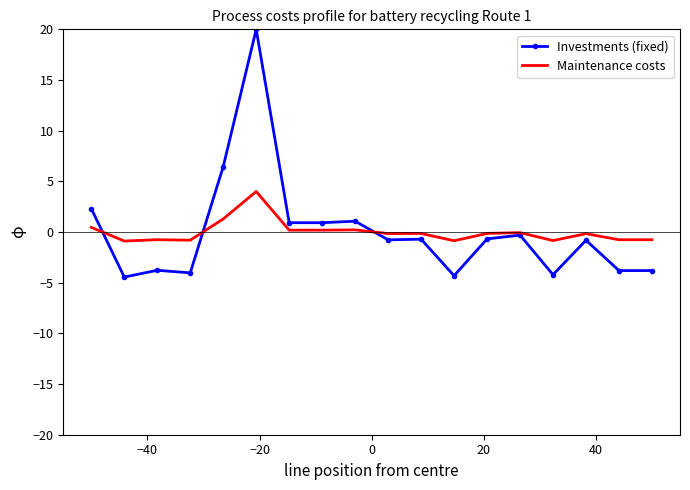

Rank the series by their maximum value, from highest to lowest.

Investments (fixed), Maintenance costs